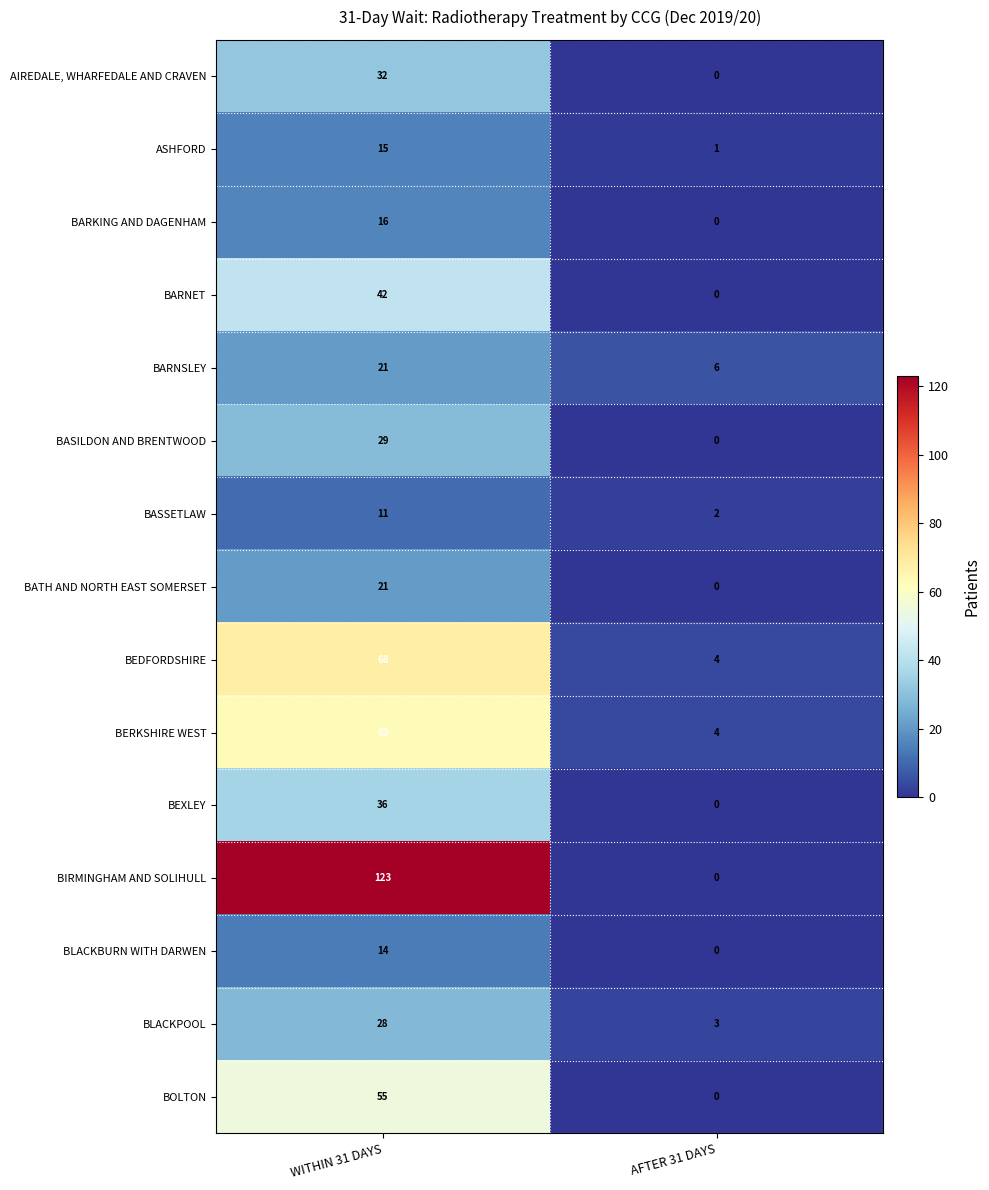

Reading left to right, list all the values displayed in this chart.

AIREDALE, WHARFEDALE AND CRAVEN: WITHIN 31 DAYS=32	AFTER 31 DAYS=0
ASHFORD: WITHIN 31 DAYS=15	AFTER 31 DAYS=1
BARKING AND DAGENHAM: WITHIN 31 DAYS=16	AFTER 31 DAYS=0
BARNET: WITHIN 31 DAYS=42	AFTER 31 DAYS=0
BARNSLEY: WITHIN 31 DAYS=21	AFTER 31 DAYS=6
BASILDON AND BRENTWOOD: WITHIN 31 DAYS=29	AFTER 31 DAYS=0
BASSETLAW: WITHIN 31 DAYS=11	AFTER 31 DAYS=2
BATH AND NORTH EAST SOMERSET: WITHIN 31 DAYS=21	AFTER 31 DAYS=0
BEDFORDSHIRE: WITHIN 31 DAYS=68	AFTER 31 DAYS=4
BERKSHIRE WEST: WITHIN 31 DAYS=63	AFTER 31 DAYS=4
BEXLEY: WITHIN 31 DAYS=36	AFTER 31 DAYS=0
BIRMINGHAM AND SOLIHULL: WITHIN 31 DAYS=123	AFTER 31 DAYS=0
BLACKBURN WITH DARWEN: WITHIN 31 DAYS=14	AFTER 31 DAYS=0
BLACKPOOL: WITHIN 31 DAYS=28	AFTER 31 DAYS=3
BOLTON: WITHIN 31 DAYS=55	AFTER 31 DAYS=0